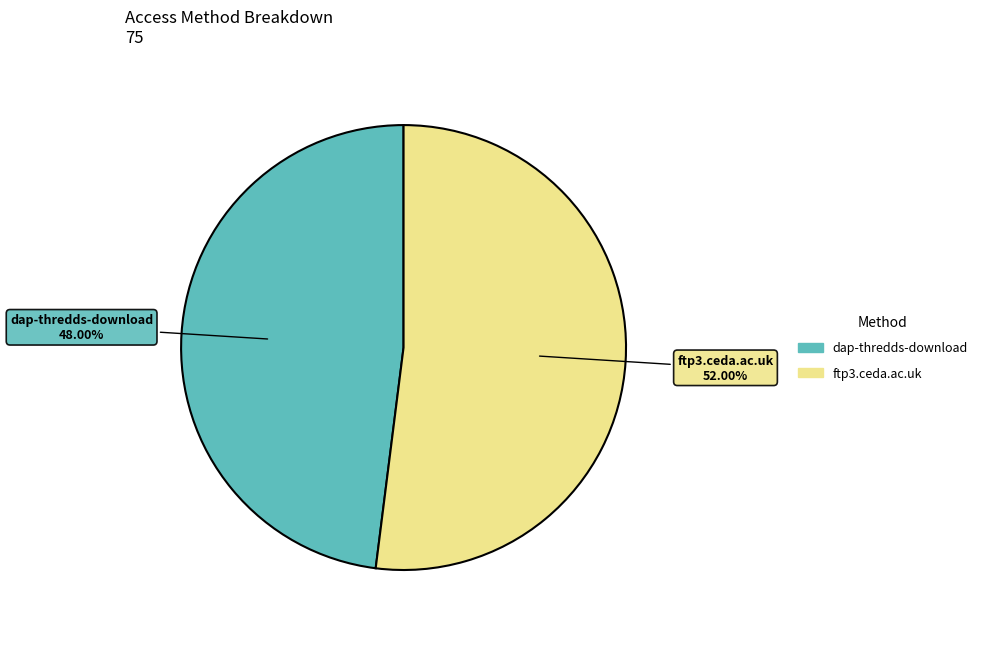

Does any single category account for the majority?

Yes